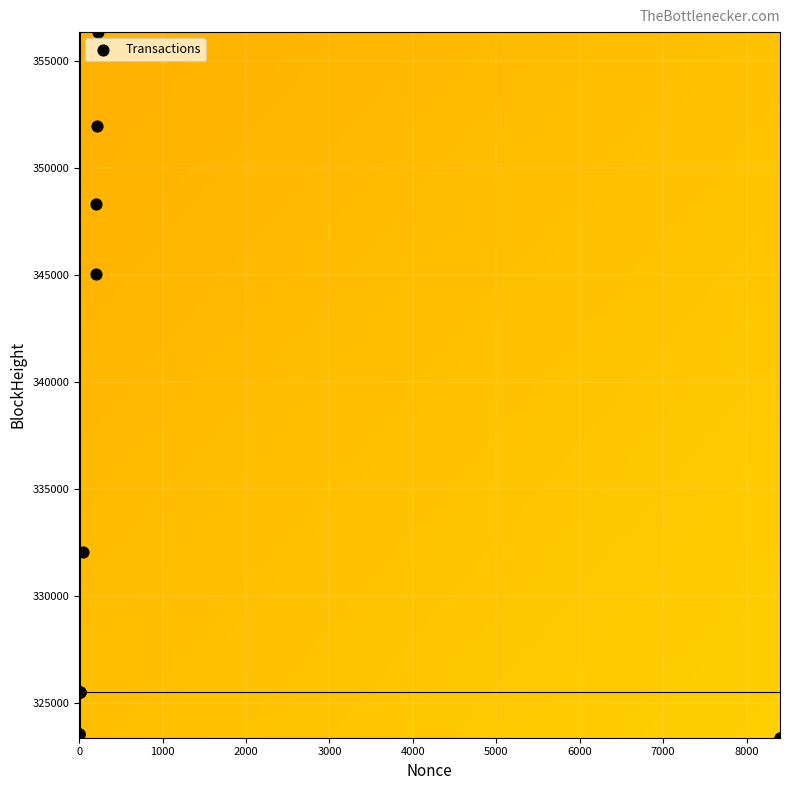

What Y value in the scatter plot is closest to 339876?

345073